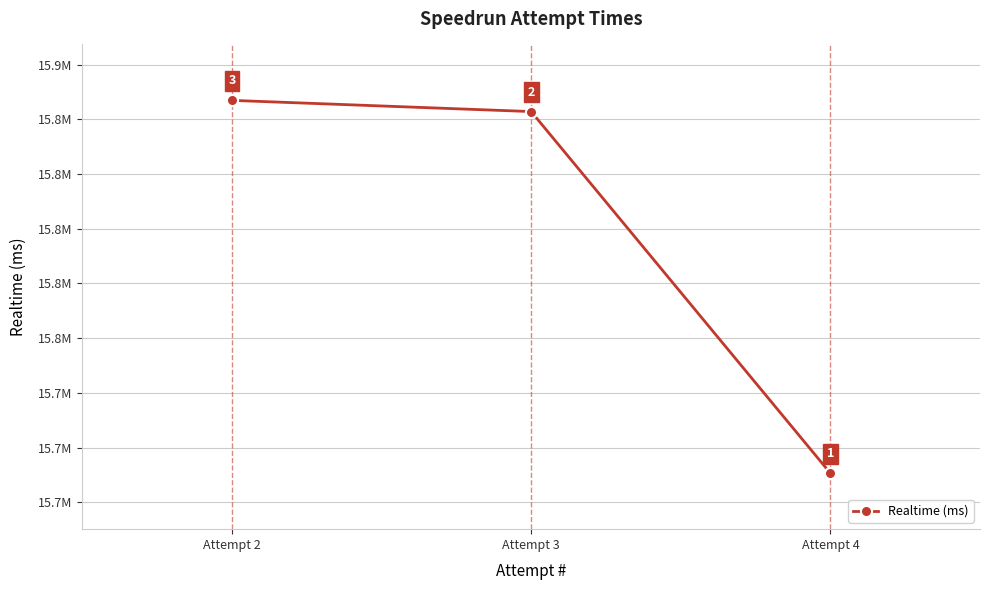

Where does the data first go above 15842819?

Attempt 2